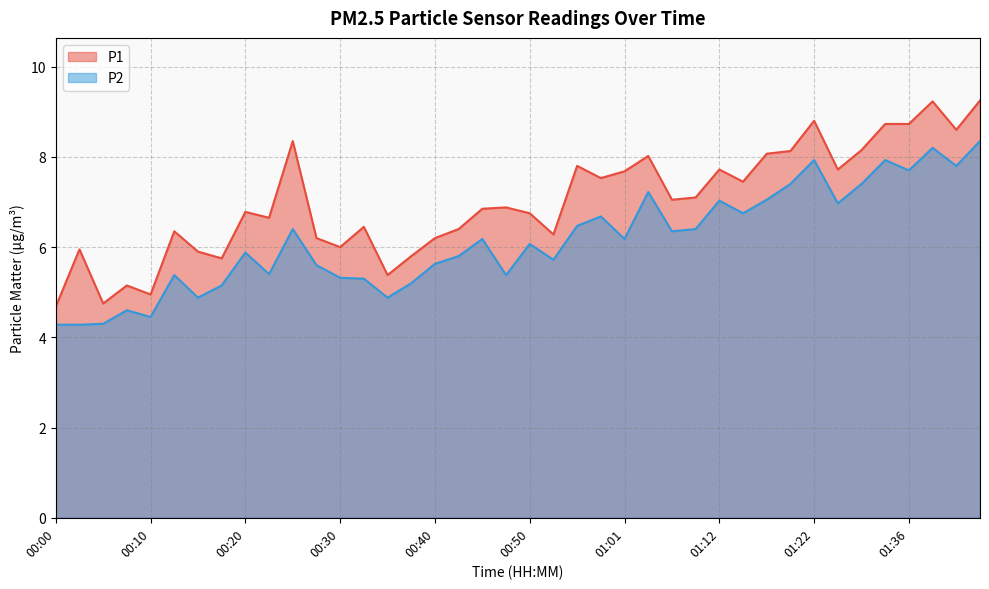

Which series has the widest spread of values?

P1